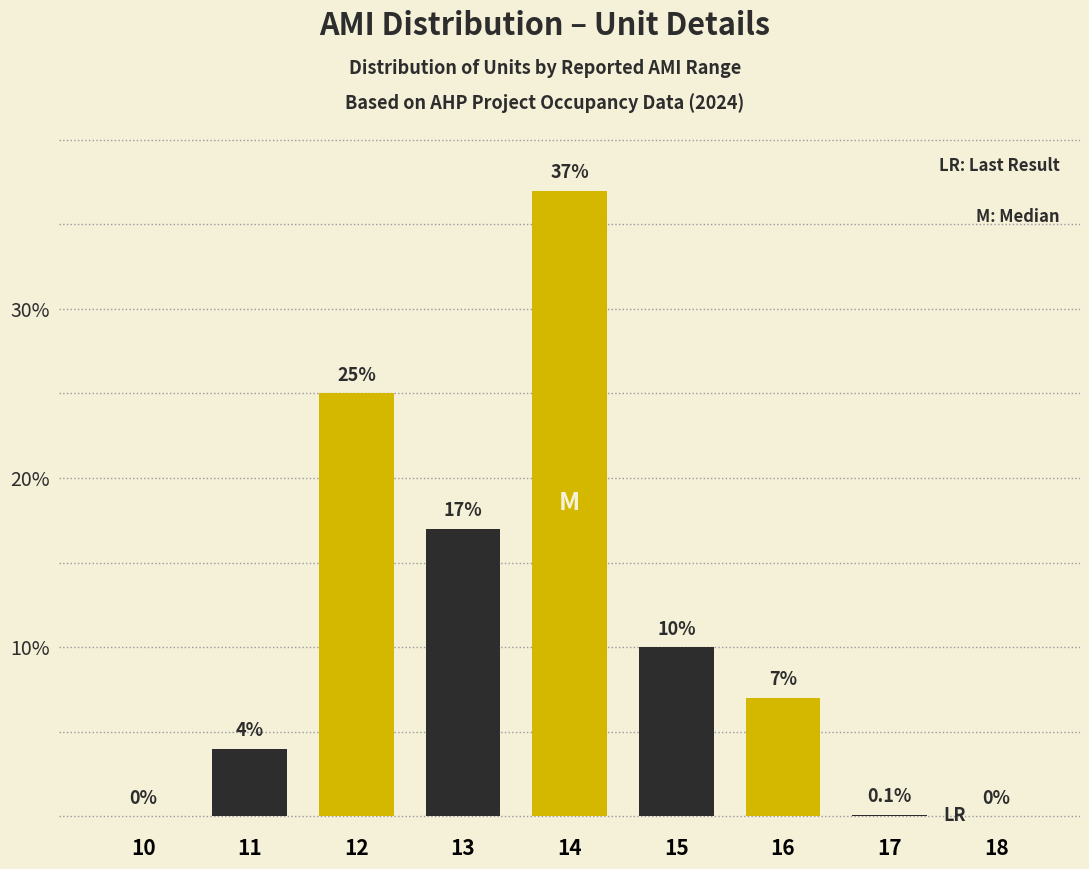

Reading left to right, extract all data points from this chart.

10=0.0	11=4.0	12=25.0	13=17.0	14=37.0	15=10.0	16=7.0	17=0.1	18=0.0